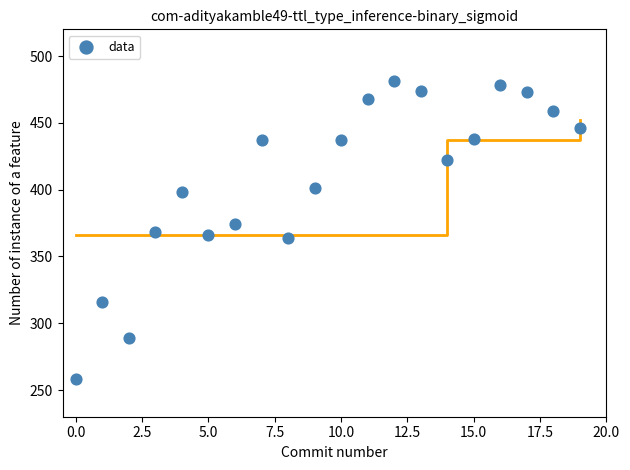

What is the range of Y values (max minus min)?

223